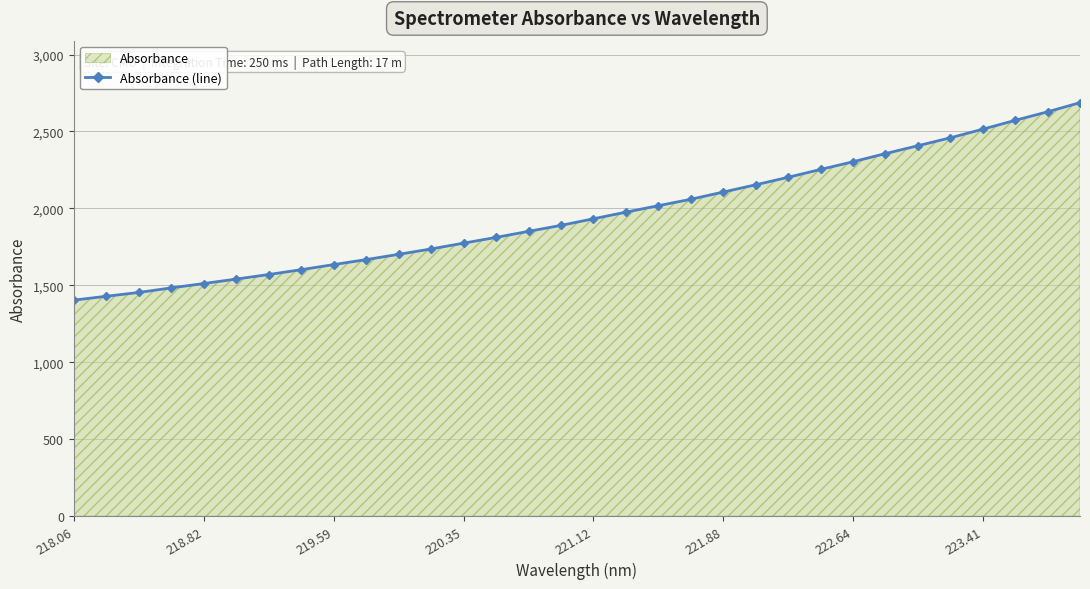

What is the average value?

1958.8